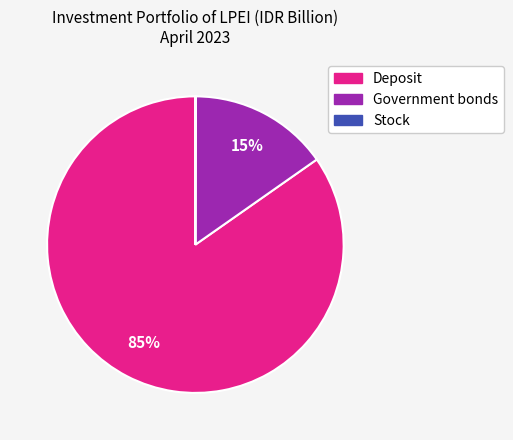

To the nearest percent, what is the difference between the largest and smallest slice percentages?

85%